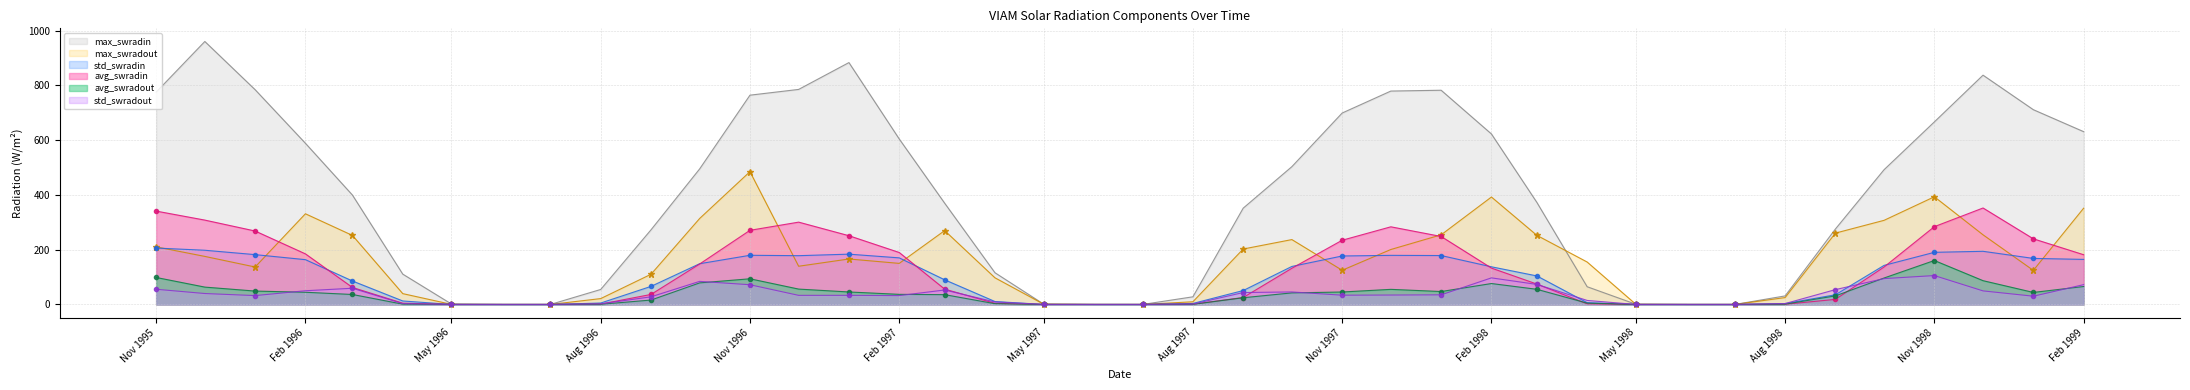

Rank the series at 3/1/98 from highest to lowest value.

max_swradin, max_swradout, std_swradin, avg_swradin, std_swradout, avg_swradout